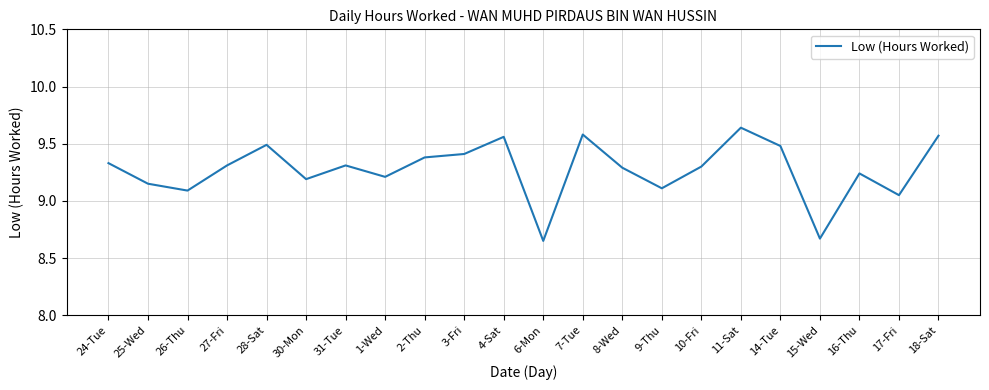

Is it true that the value at 31-Tue is 9.3?

True